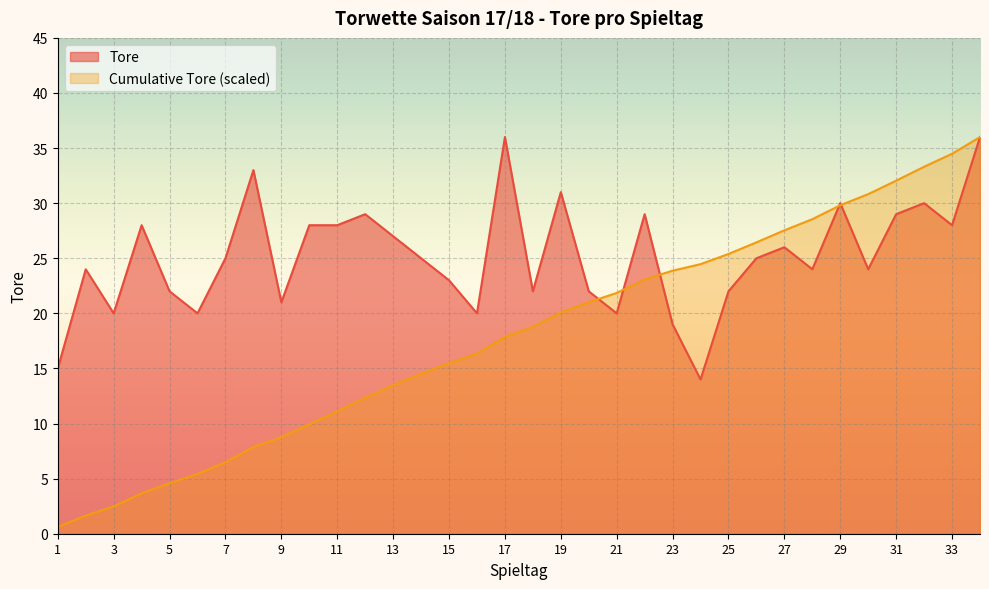

True or false: Cumulative Tore has a value of 0.3 at 1.

False